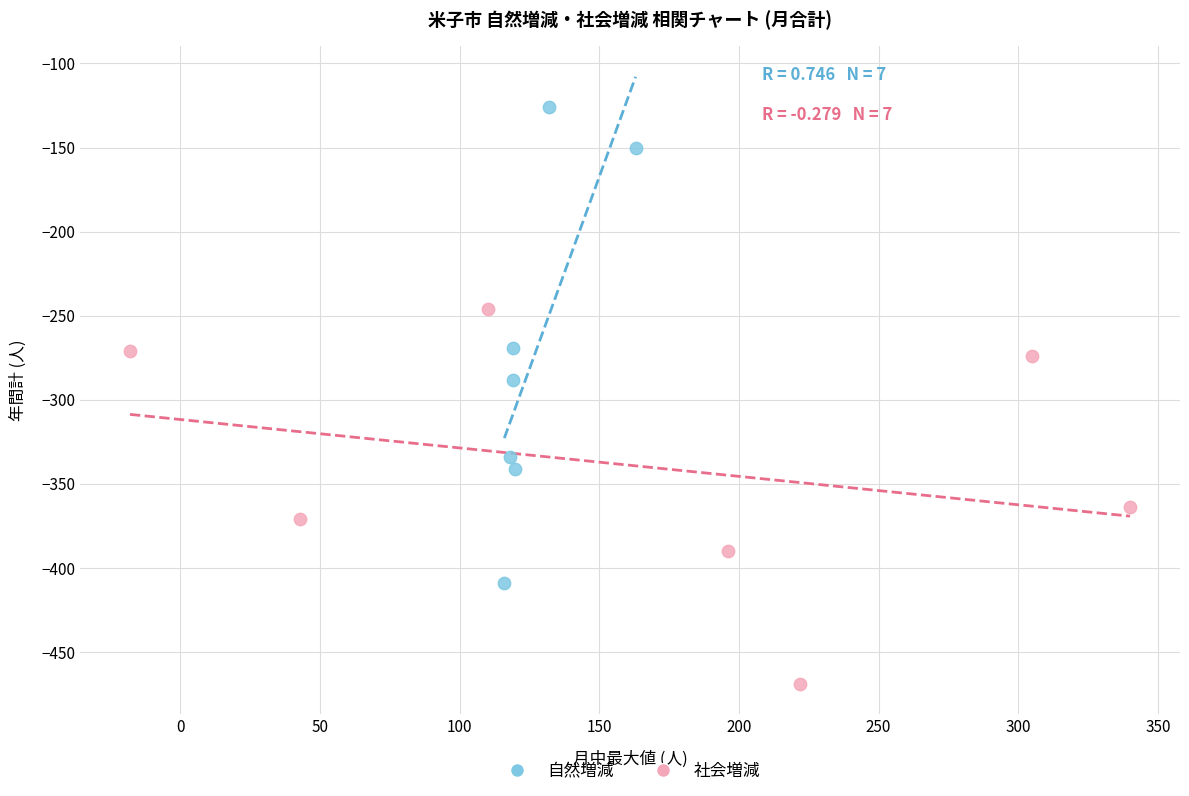

Which series reaches the maximum Y coordinate?

自然増減